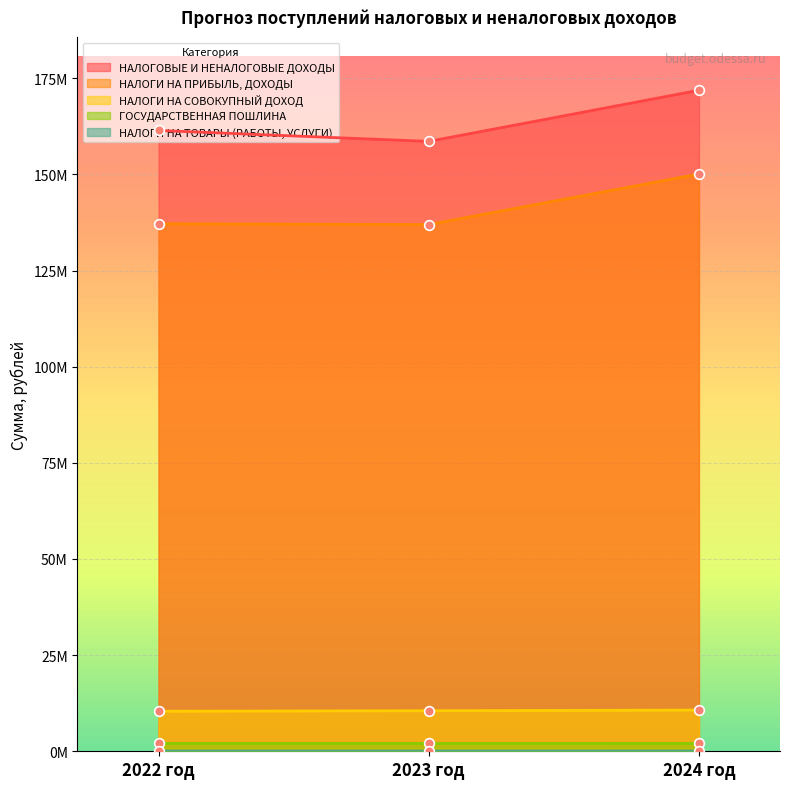

What is the lowest value of the НАЛОГОВЫЕ И НЕНАЛОГОВЫЕ ДОХОДЫ series?

158577558.0